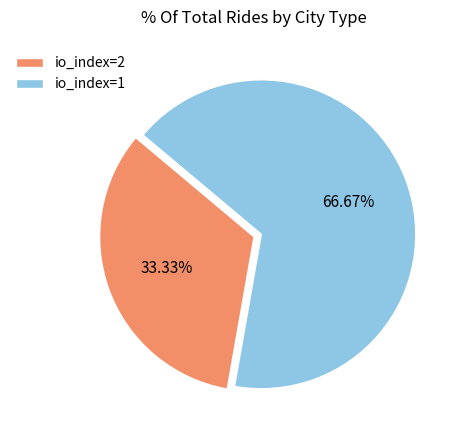

To the nearest percent, what is the difference between the io_index=2 and io_index=1 slice percentages?

33%